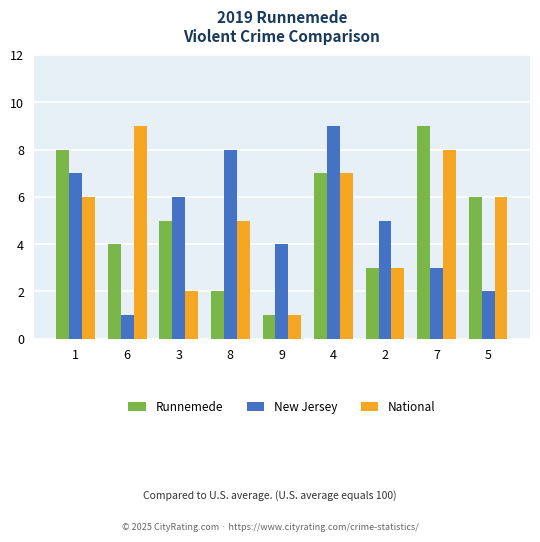

Count the number of categories in the chart.

9